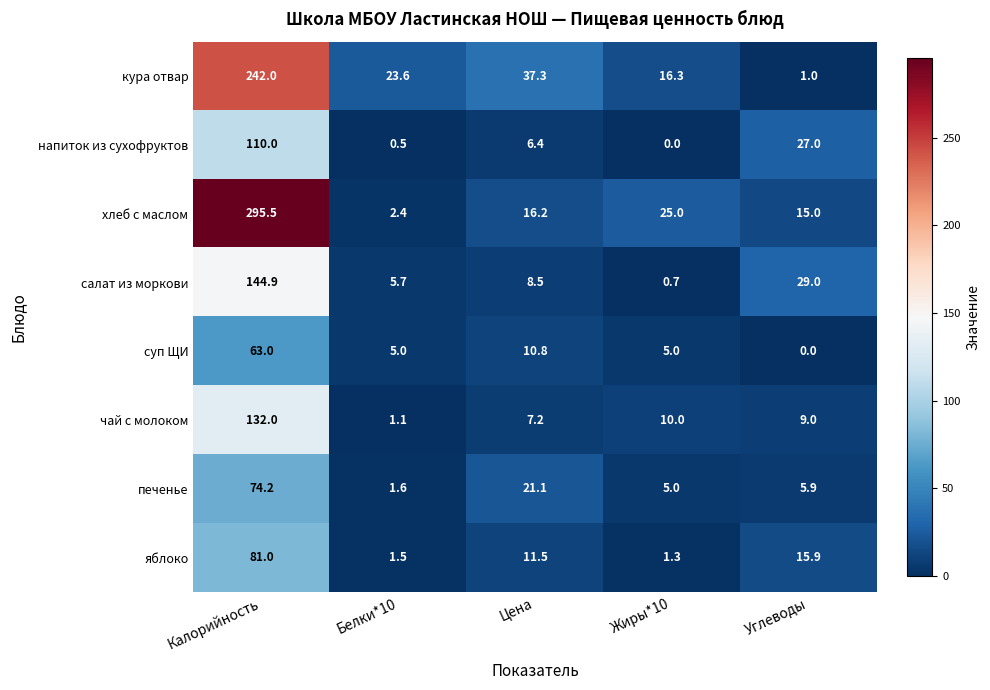

Rank the series at Белки*10 from lowest to highest value.

напиток из сухофруктов, чай с молоком, яблоко, печенье, хлеб с маслом, суп ЩИ, салат из моркови, кура отвар